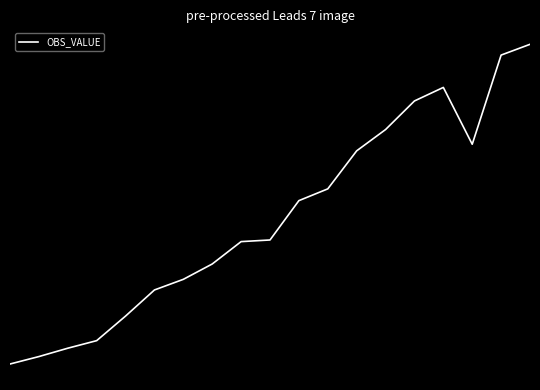

Reading left to right, list all the values displayed in this chart.

0=38.6	1=51.9	2=66.8	3=80.3	4=124.1	5=170.6	6=189.6	7=216.9	8=256.8	9=259.7	10=329.9	11=350.9	12=418.7	13=456.6	14=507.6	15=531.7	16=430.4	17=589.4	18=608.6